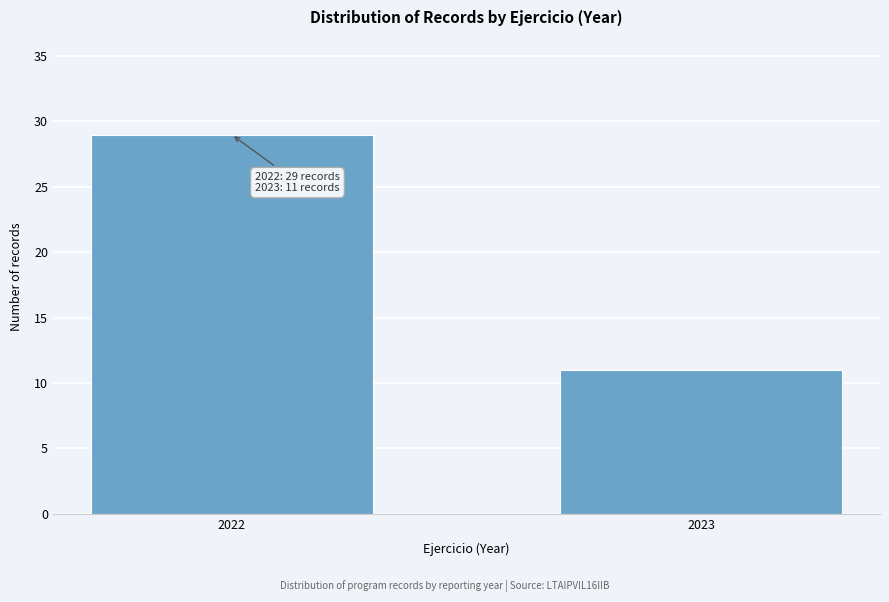

Reading left to right, list all the values displayed in this chart.

2022=29	2023=11